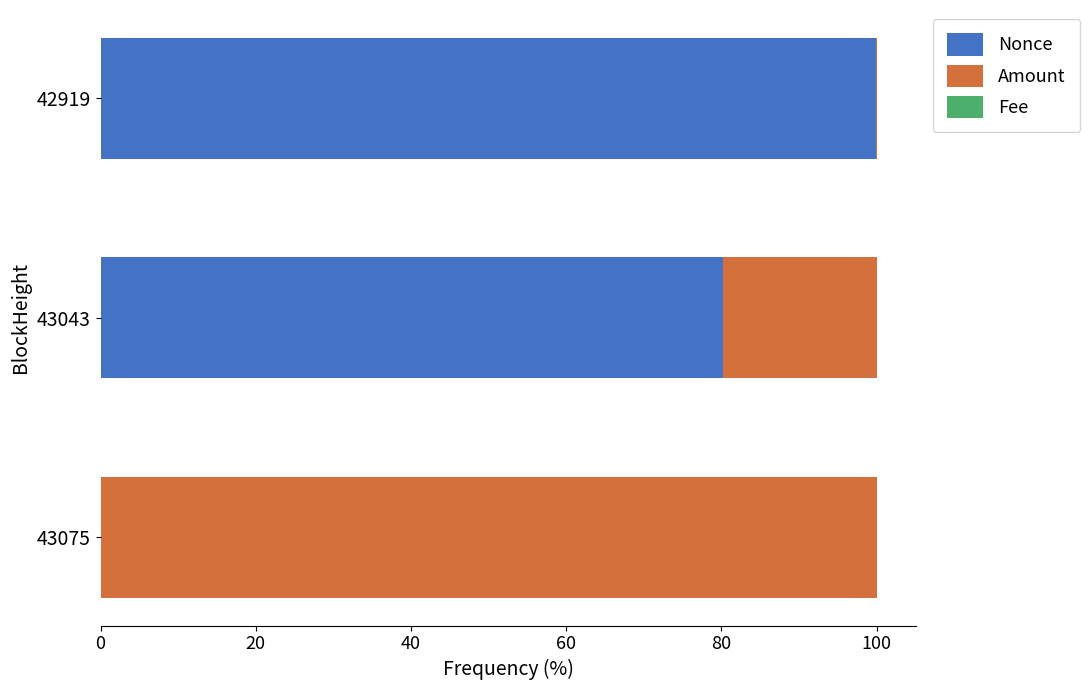

What is the highest value of the Nonce series?

99.9